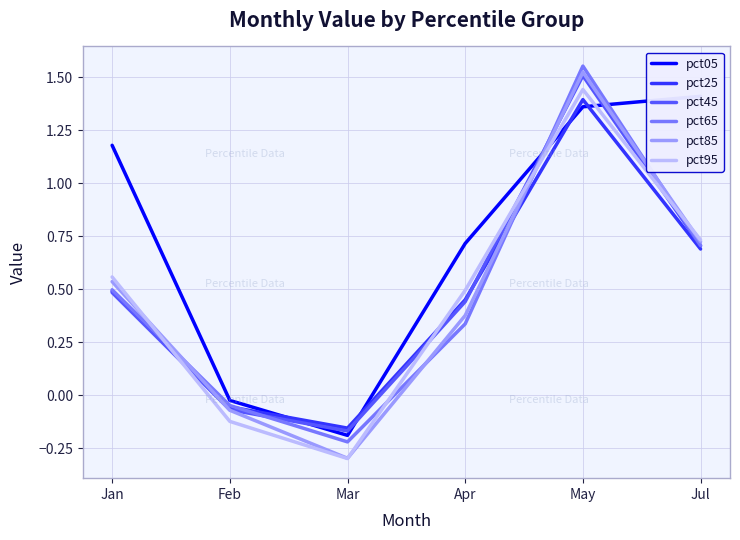

In pct65, how many points are lower than both neighbors (excluding endpoints)?

1